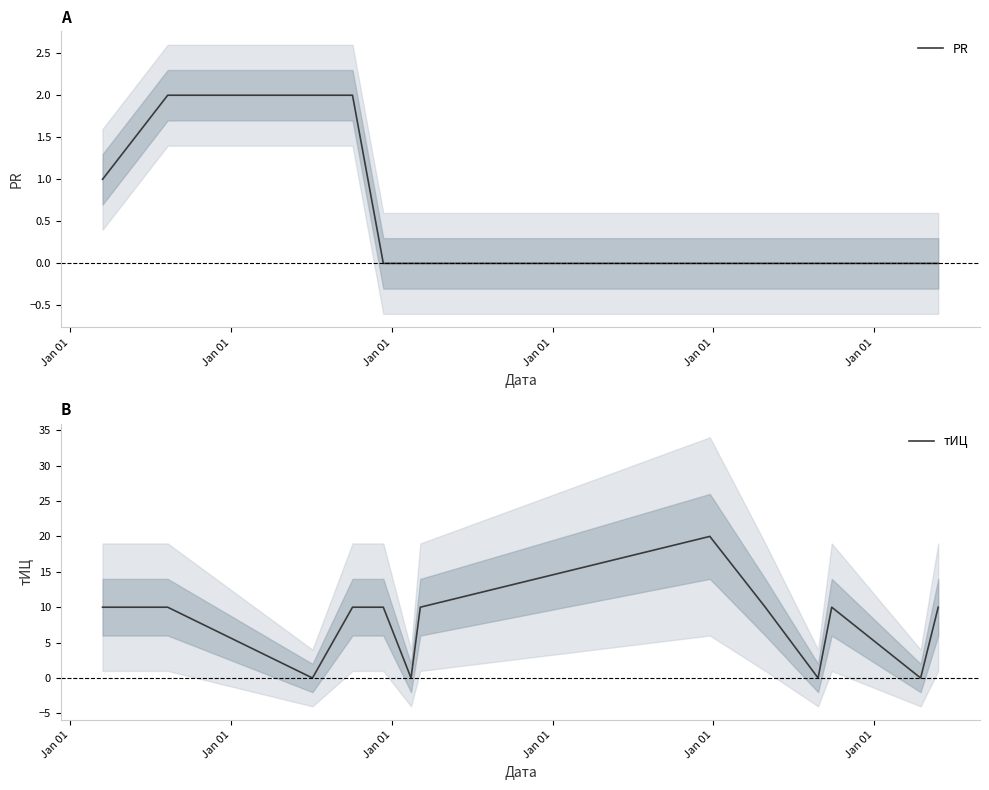

At which category does тИЦ reach its first local valley?

Jan 01